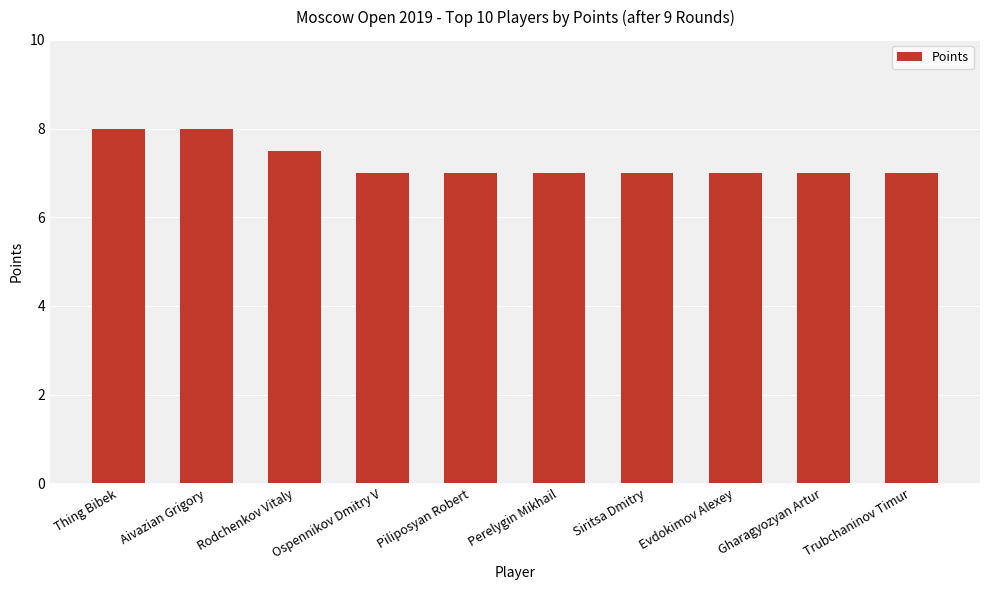

Is it true that the value at Siritsa Dmitry is 7.0?

True